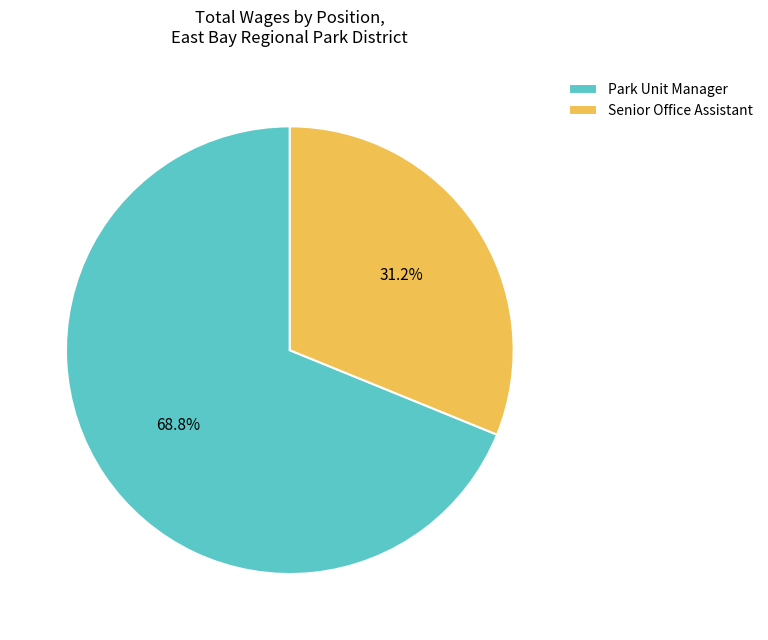

Which slice is the smallest?

Senior Office Assistant